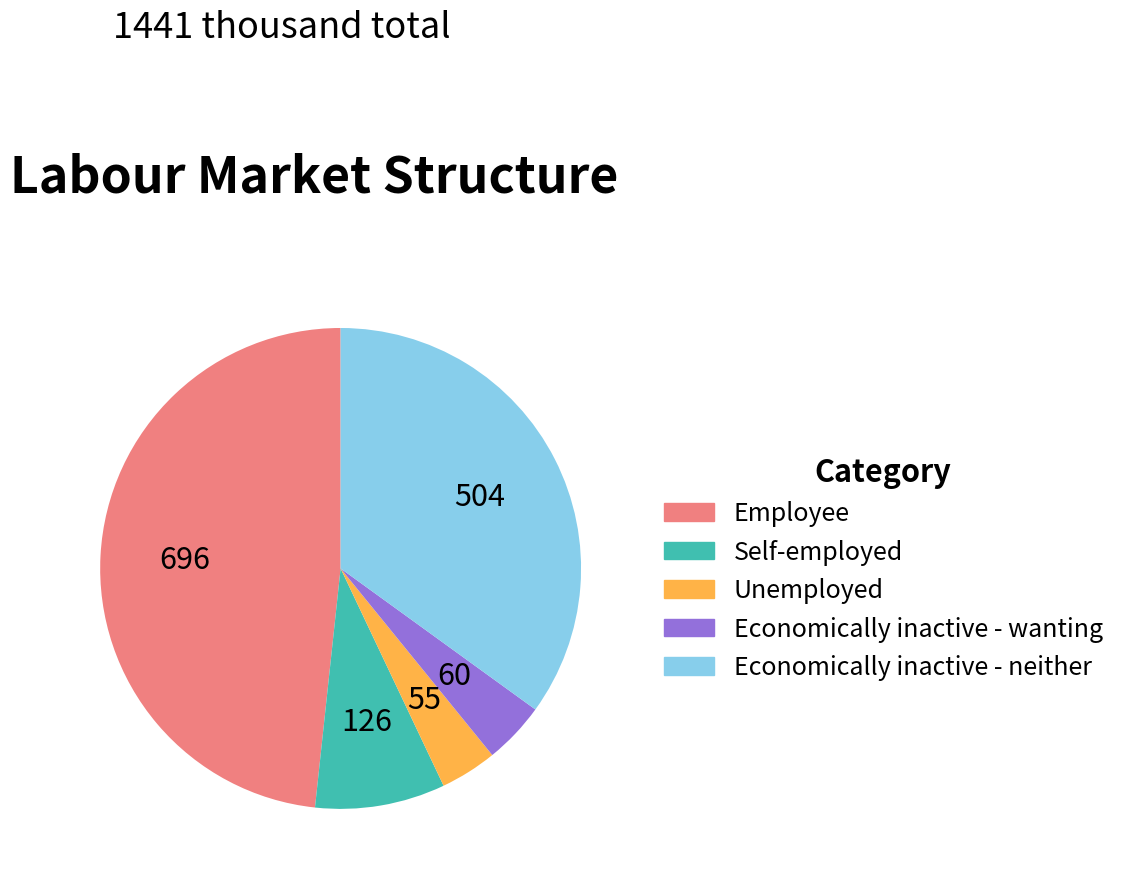

Combined, do Economically inactive - neither and Employee account for over 50%?

Yes